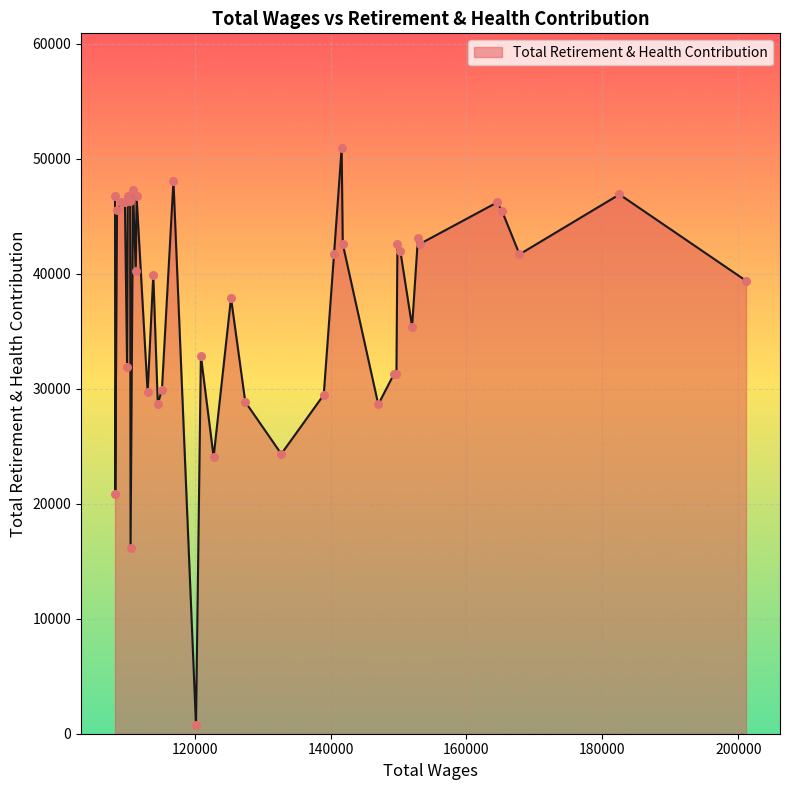

What is the greatest value displayed?

50901